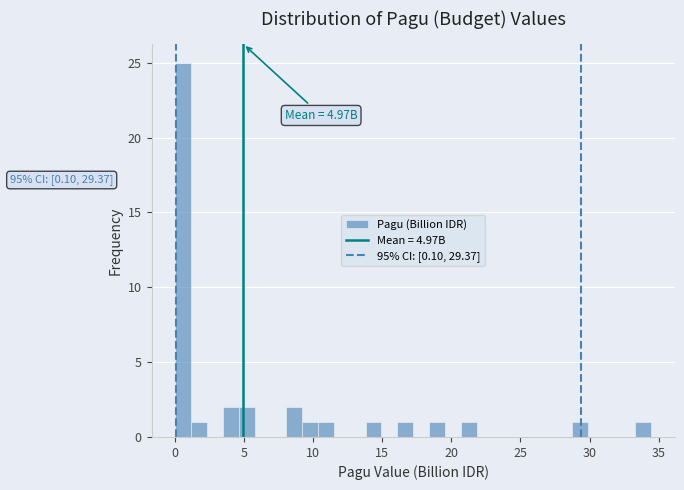

Read against the x-axis, roughly where is the centre of the tallest bar?

0.5